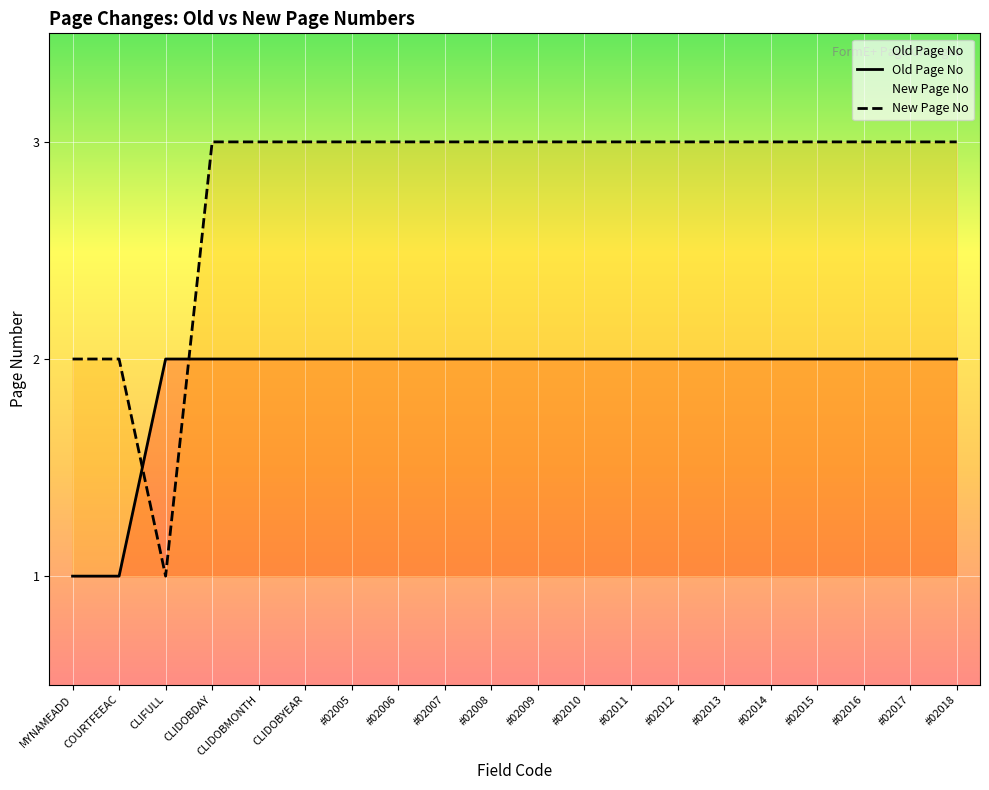

Does the chart display data point markers on the line(s)?

No